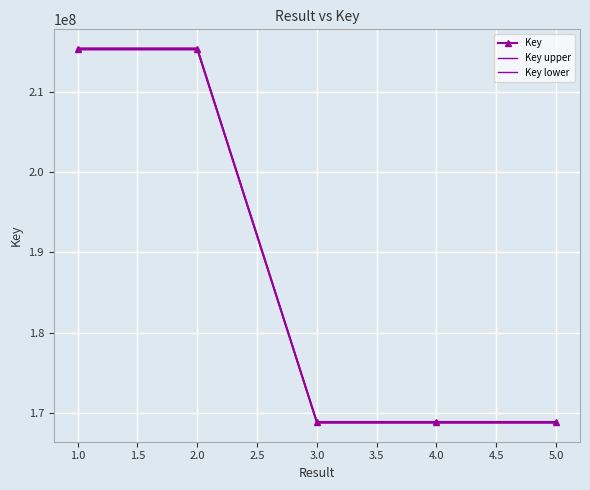

Reading right to left, what are all the values shown in this chart?

Key: 168858774.0	168858925.0	168858700.0	215303235.0	215303392.0
Key upper: 168943203.4	168943354.5	168943129.3	215410886.6	215411043.7
Key lower: 168774344.6	168774495.5	168774270.7	215195583.4	215195740.3